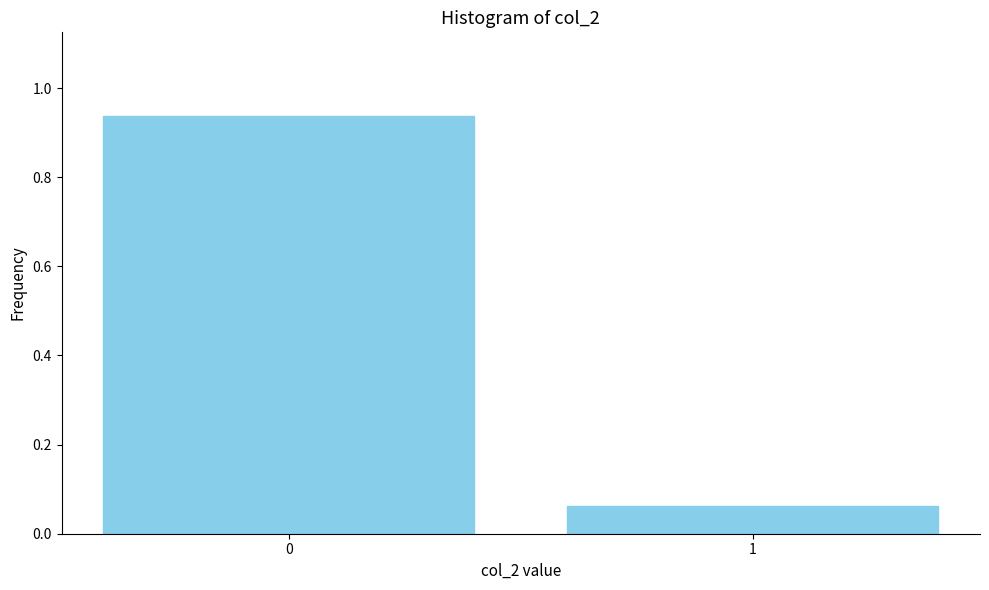

What is the change in value from 0 to 1?

-0.9